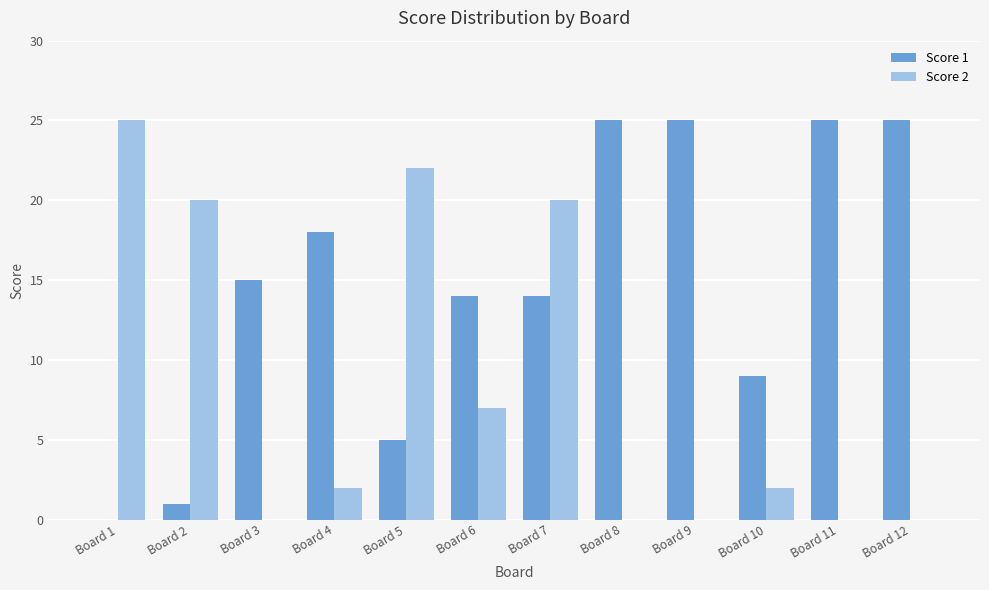

What is the spread (max minus min) of values at Board 1?

25